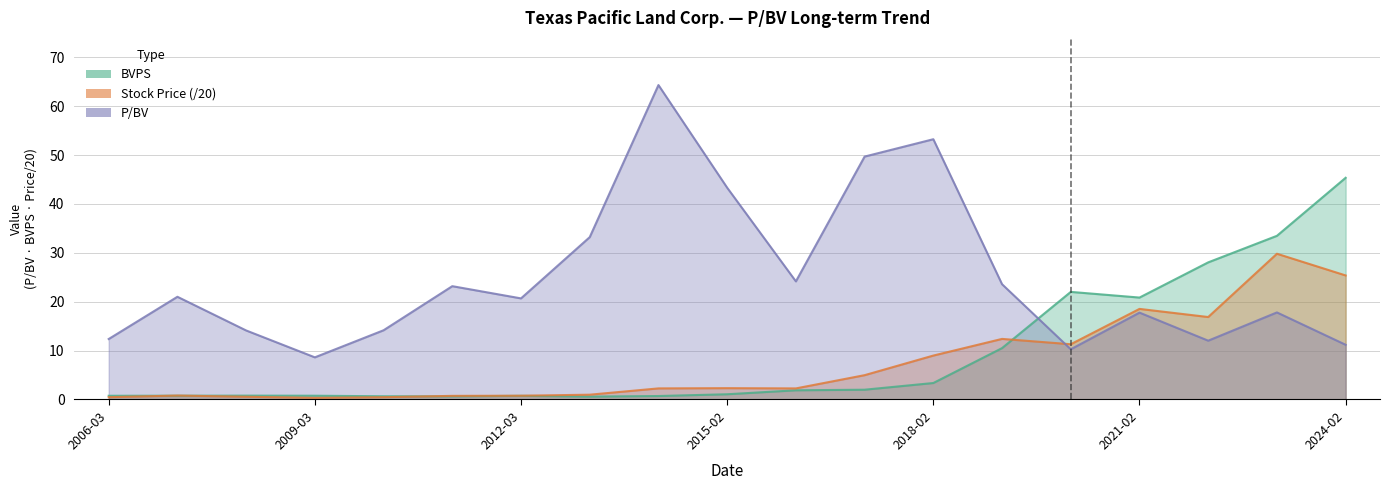

Between which two adjacent categories do BVPS and P/BV first intersect?

2019-02-28 and 2020-02-27